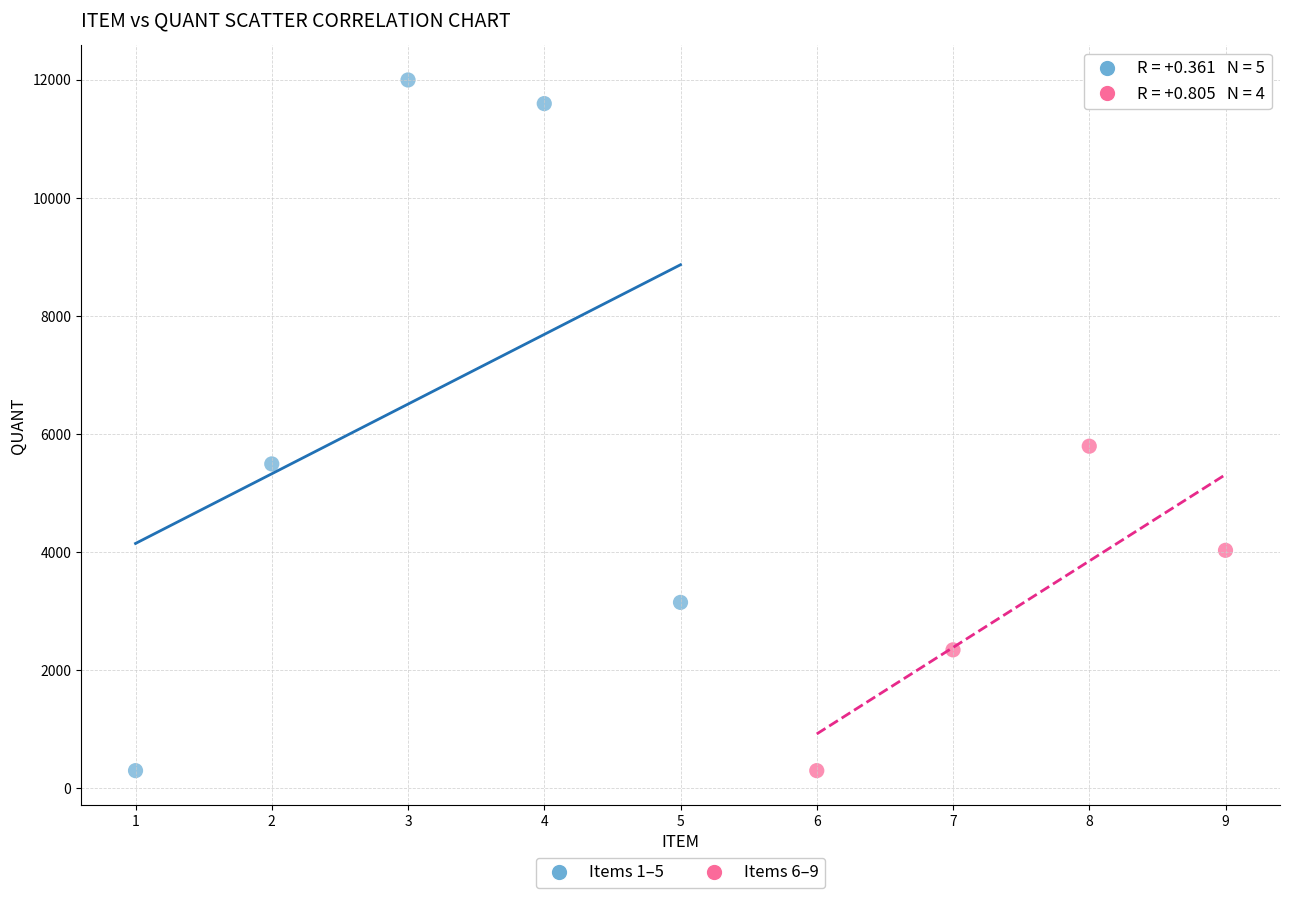

Which series reaches the maximum Y coordinate?

Items 1–5